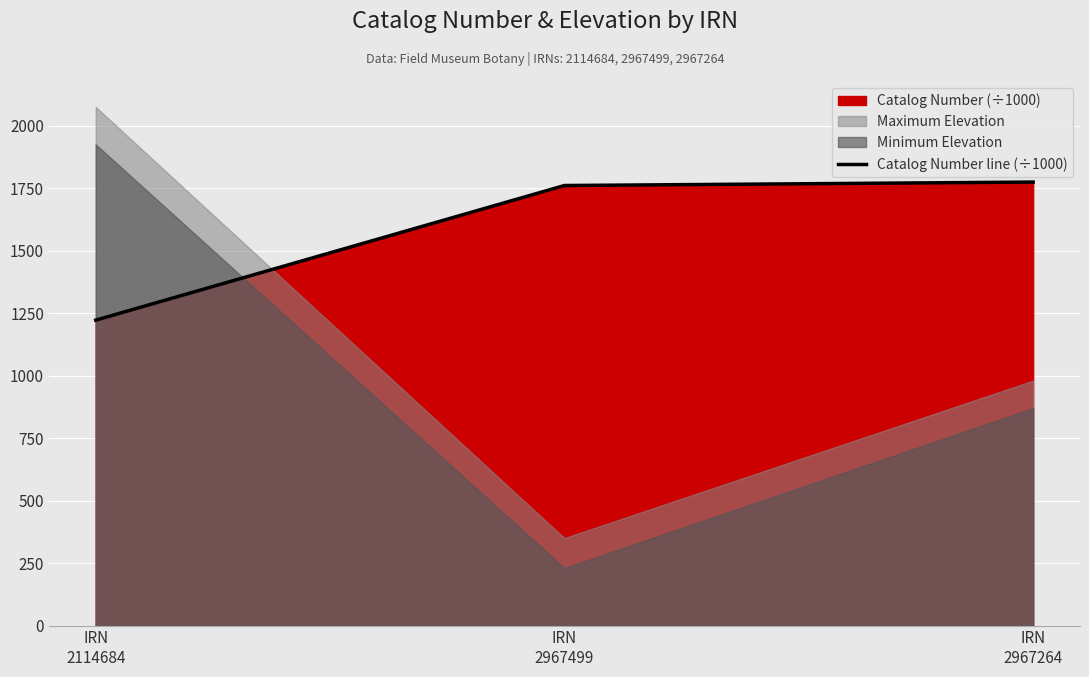

Does the chart display data point markers on the line(s)?

No